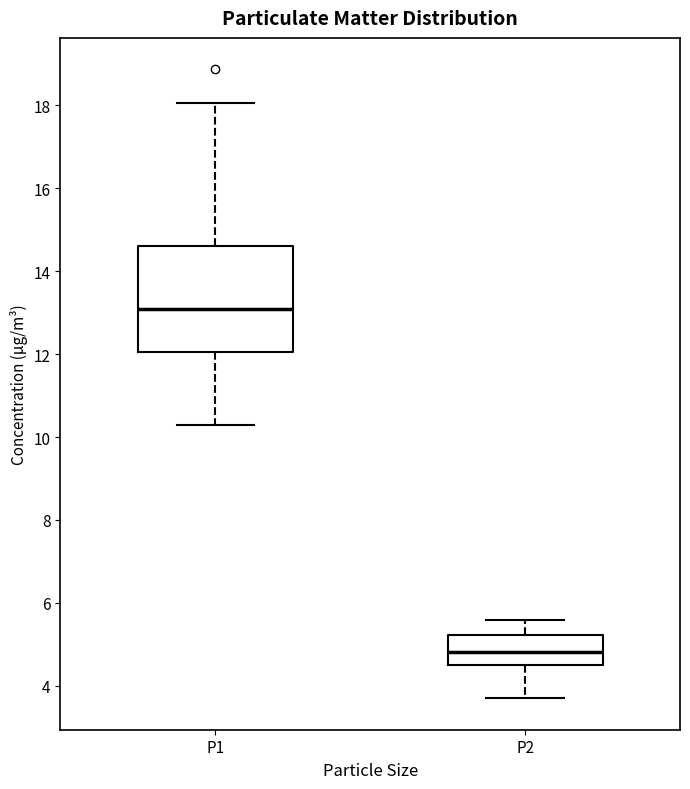

Which box is the tallest, from its lower edge to its upper edge?

P1